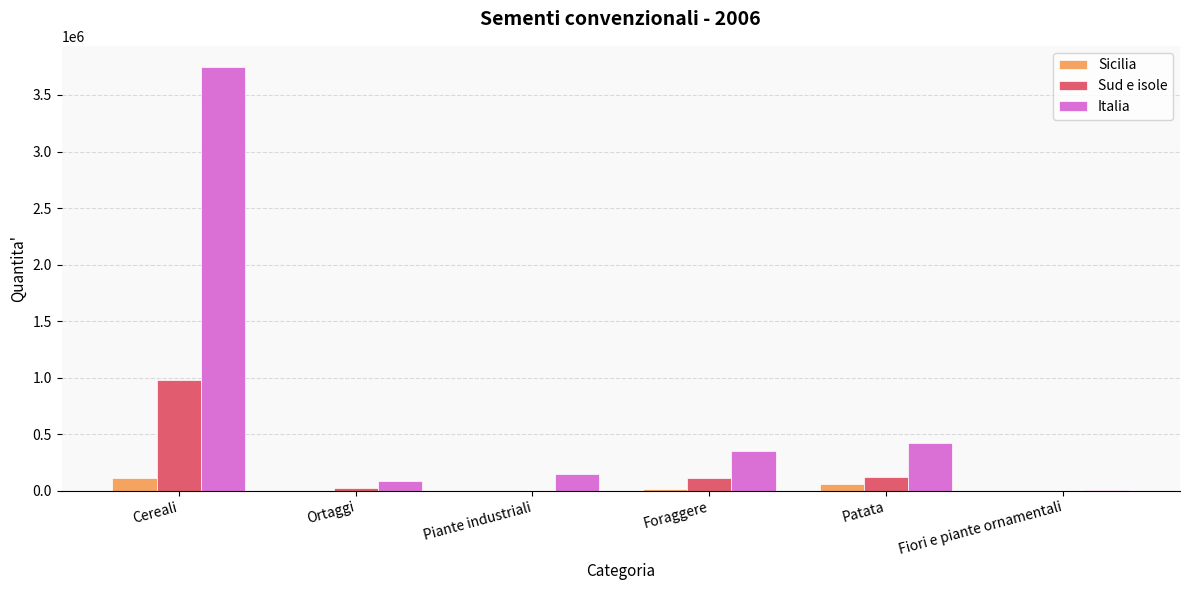

Are the bars horizontal?

No